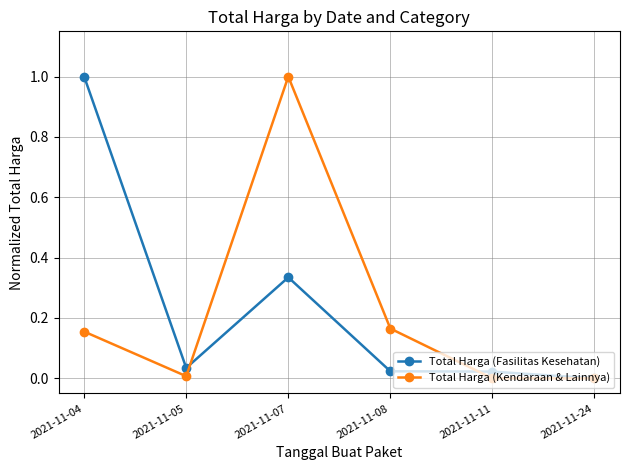

Does the chart have visible grid lines?

Yes